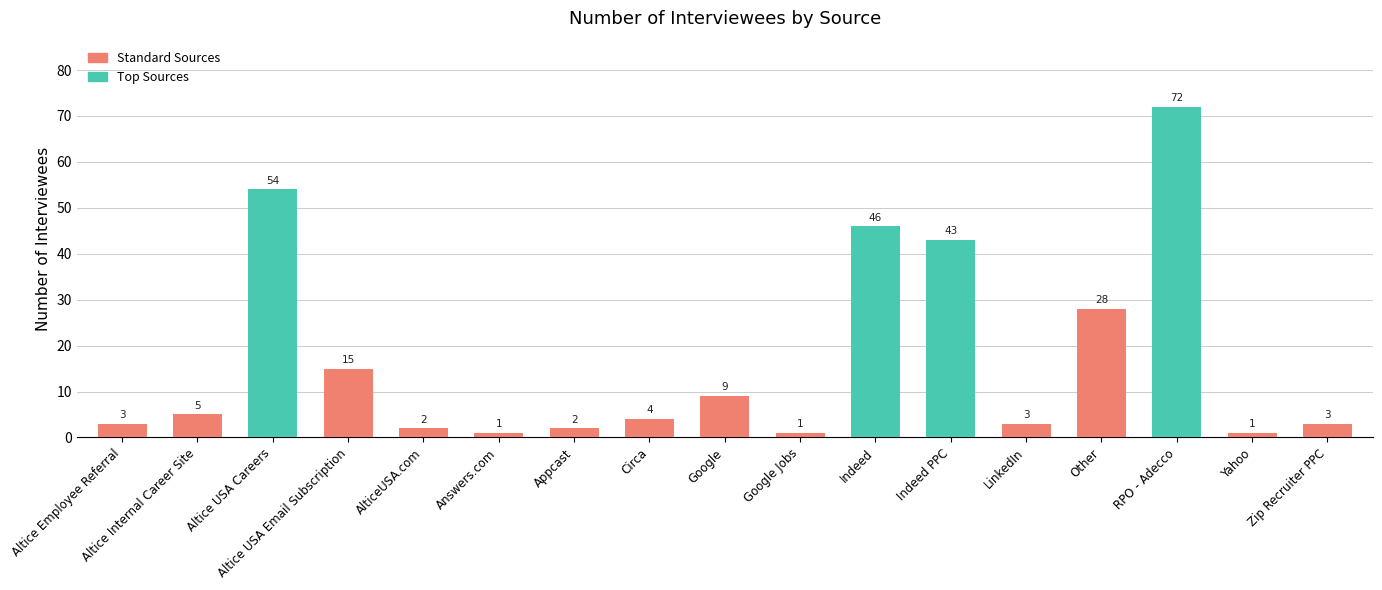

Where is the data nearest to the value 36?

Indeed PPC